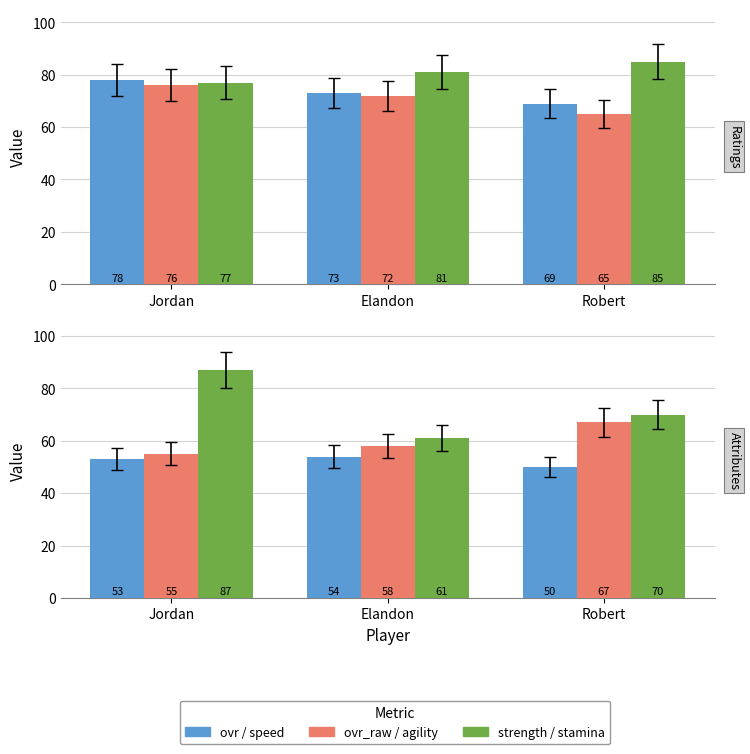

At which label does ovr_raw first exceed 72?

Jordan